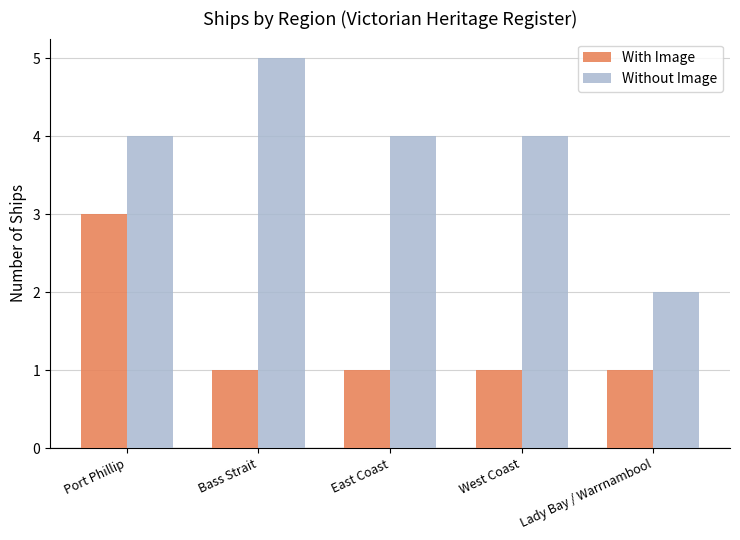

Rank the series by their maximum value, from highest to lowest.

Without Image, With Image